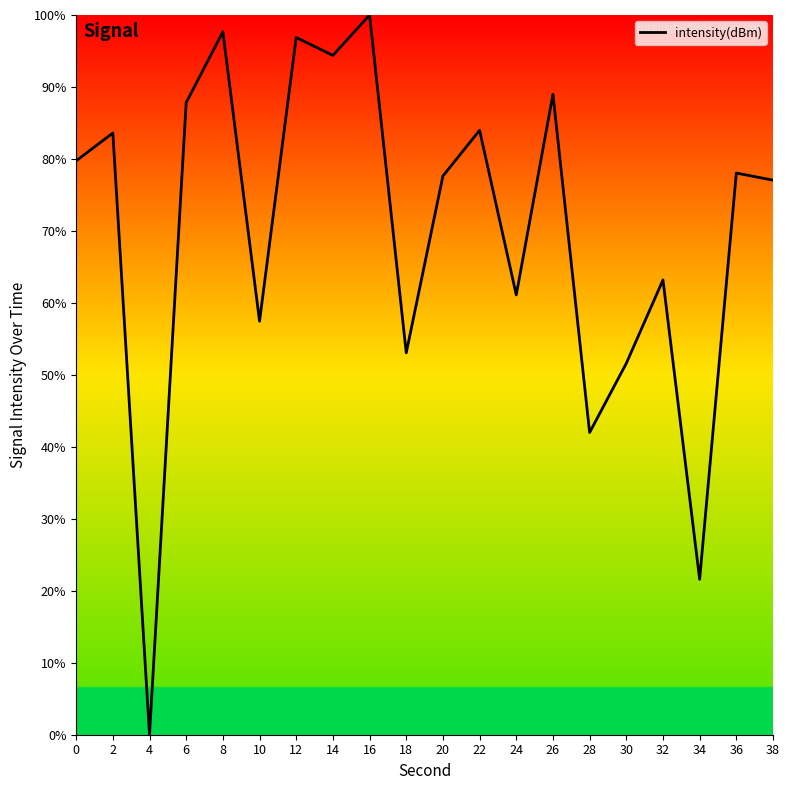

Which has a higher value, 28 or 32?

32